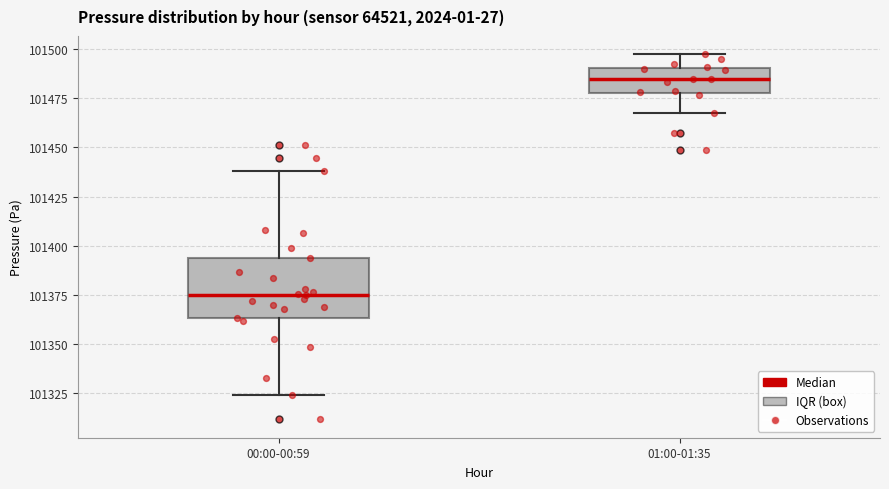

Reading left to right, read every box against the y-axis: the position of its median line, the range the box covers, and the ends of its whiskers. The values are not printed on the chart, so give them approximately, as read against the axis.

00:00-00:59: median 101375, box 101365 to 101395, whiskers 101325 to 101440
01:00-01:35: median 101485, box 101480 to 101490, whiskers 101470 to 101495